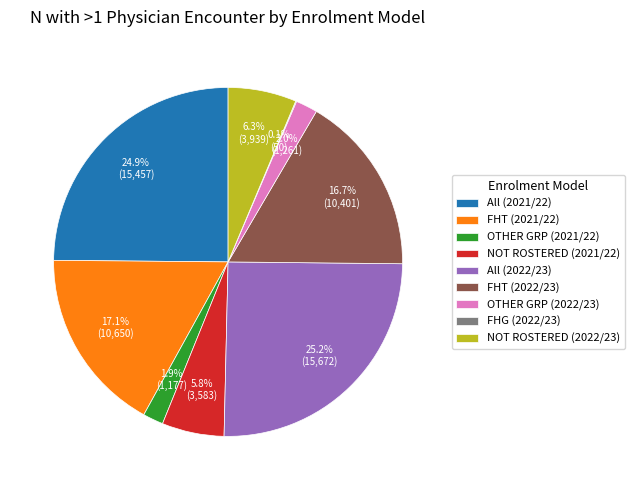

What percentage do FHT (2021/22) and All (2021/22) together represent?

42.0%